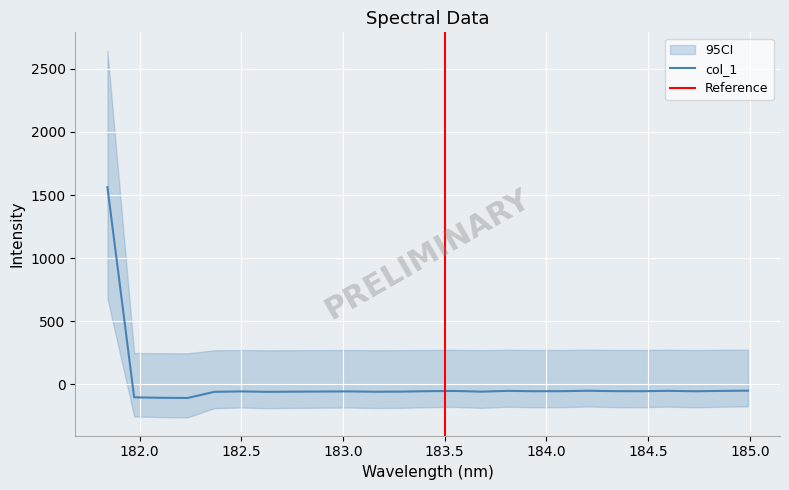

What is the highest value of the col_1 series?

1562.1